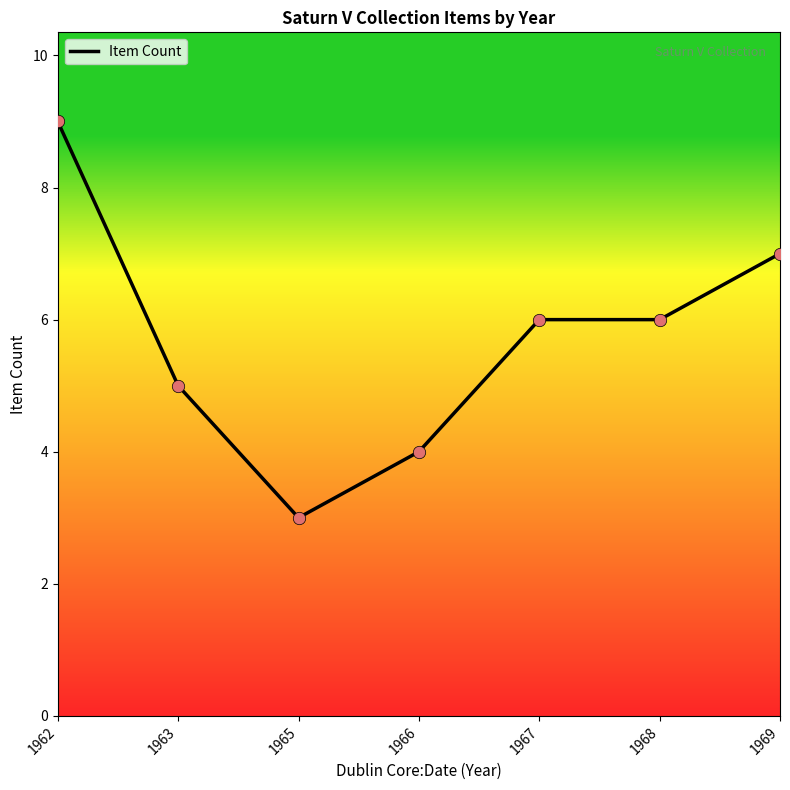

What is the change in value from 1968 to 1969?

+1